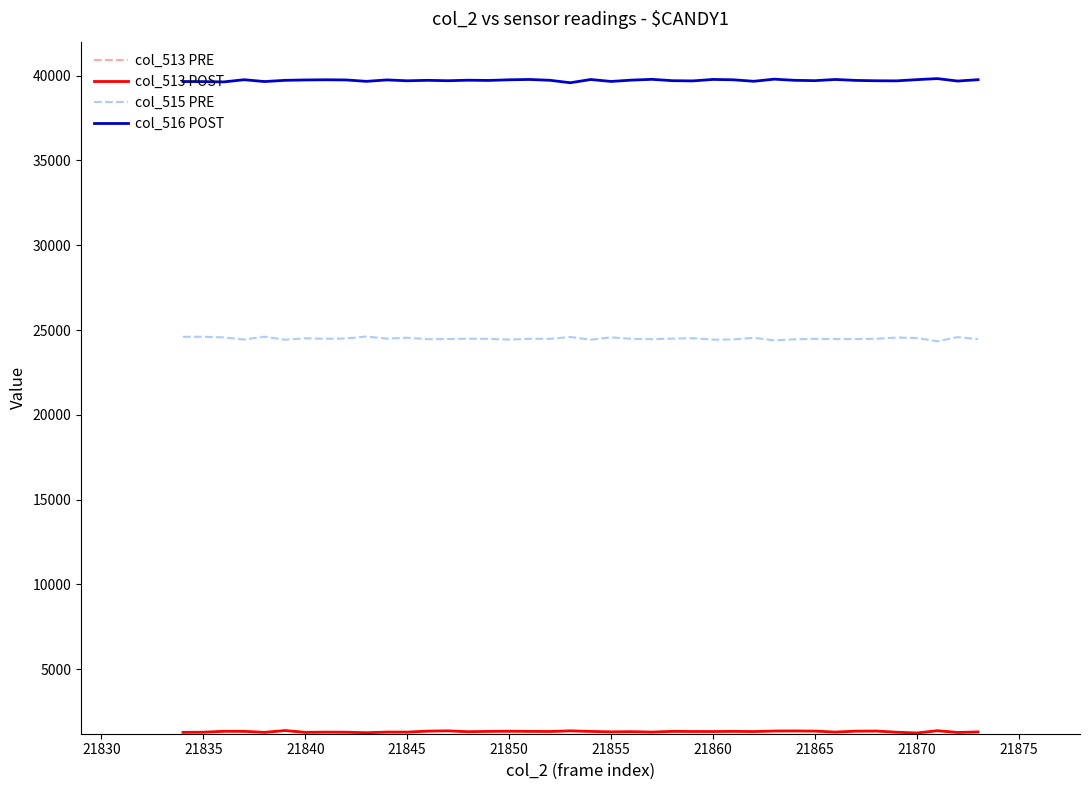

Which series has the largest total across all categories?

col_516 POST